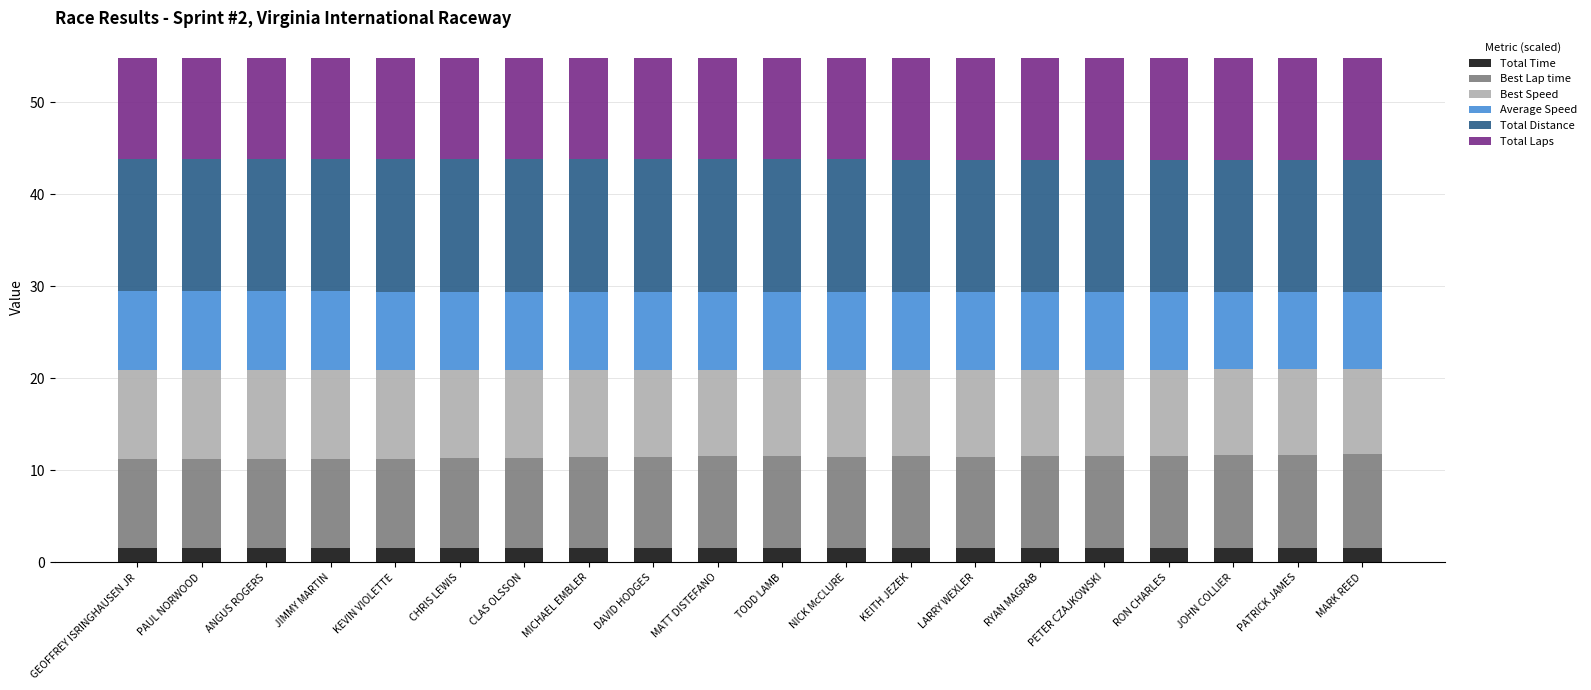

Is it true that Total Time equals 1.5 at PAUL NORWOOD?

True